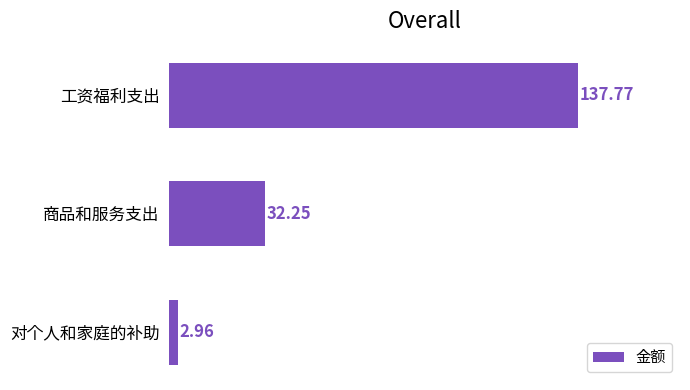

Between 商品和服务支出 and 对个人和家庭的补助, which is larger?

商品和服务支出